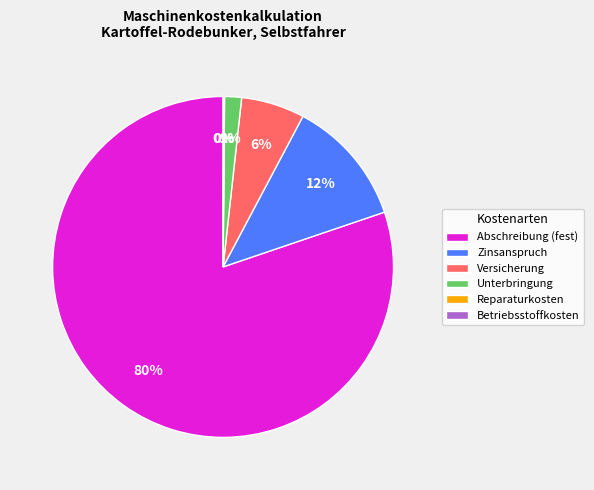

To the nearest percent, what portion does Zinsanspruch represent?

12%